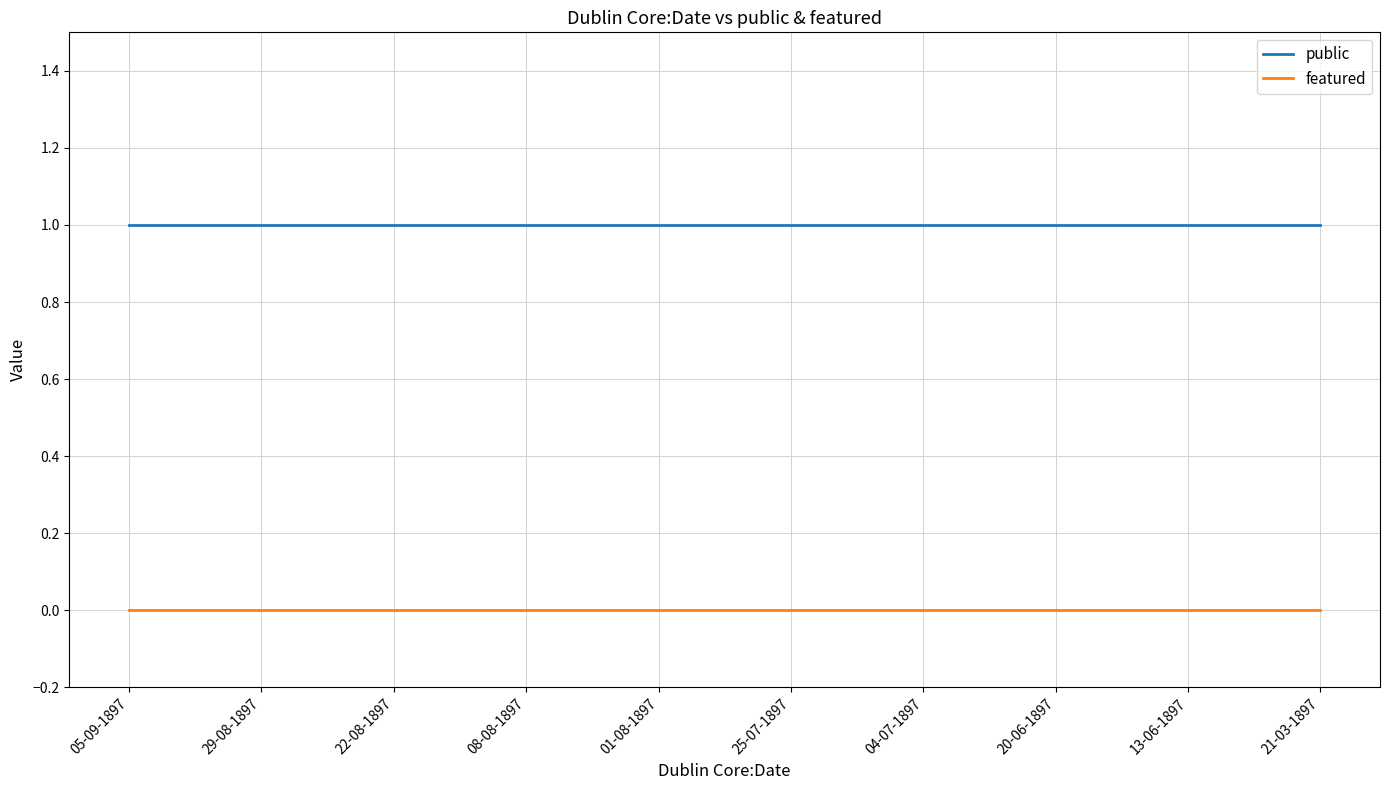

What is the total value across all series at 01-08-1897?

1